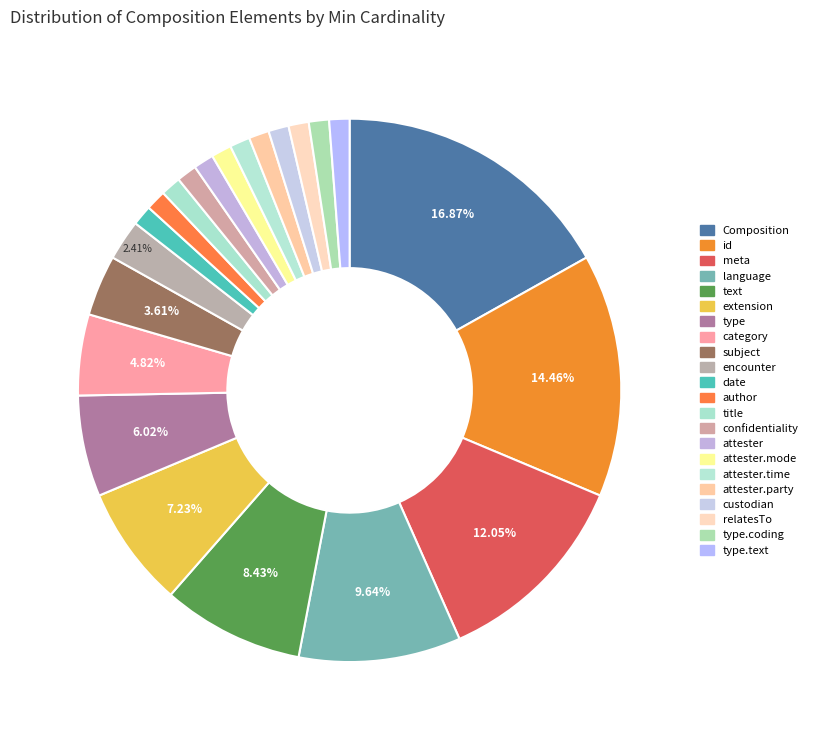

Does any single category account for the majority?

No